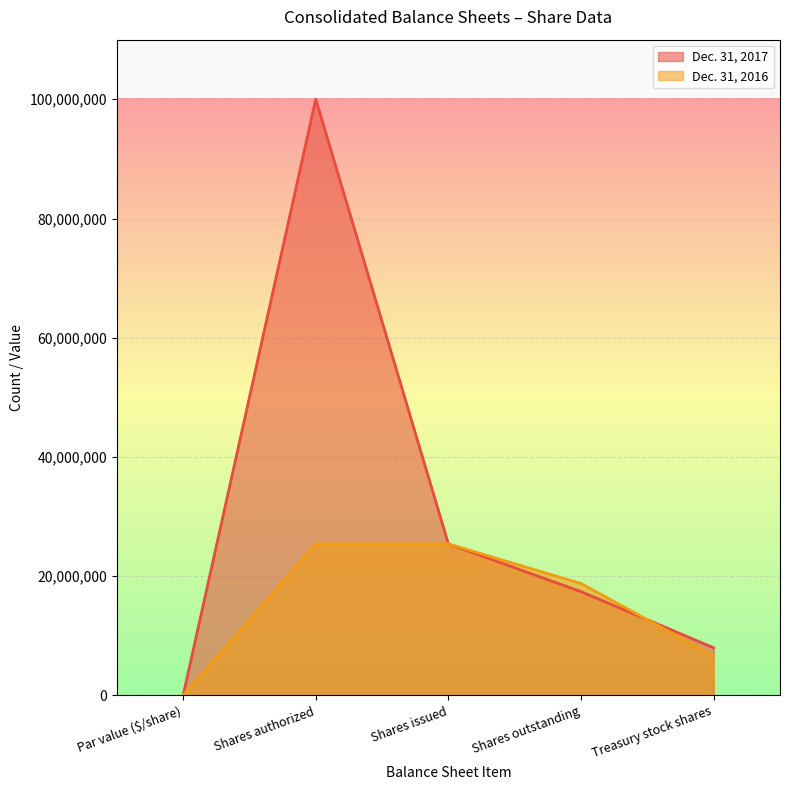

What is the average value of the Dec. 31, 2016 series?

15247800